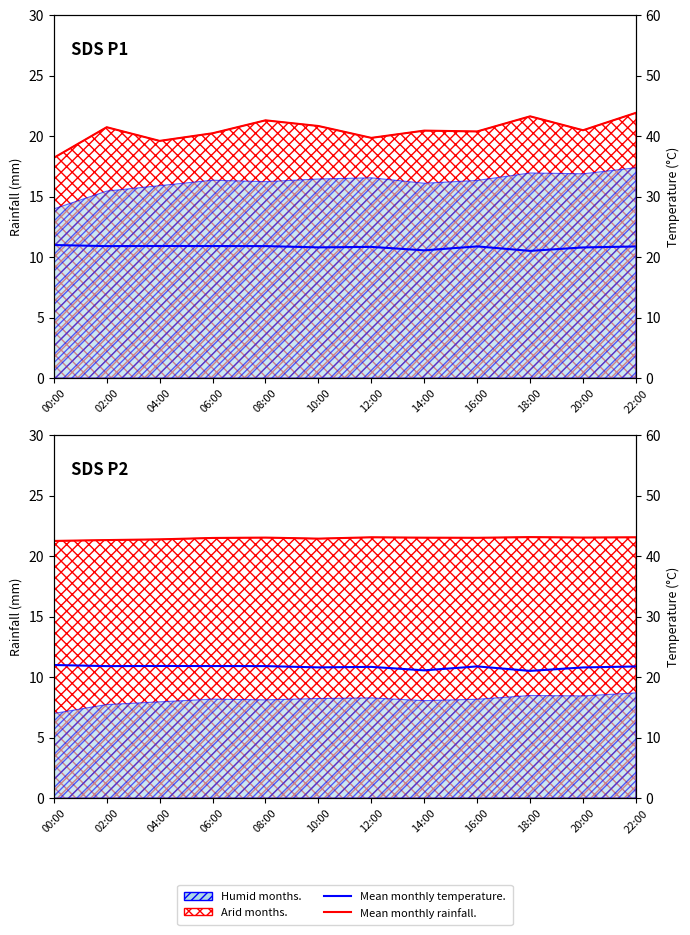

What is the value of the Mean monthly rainfall. point at the 2nd from the left?

21.3